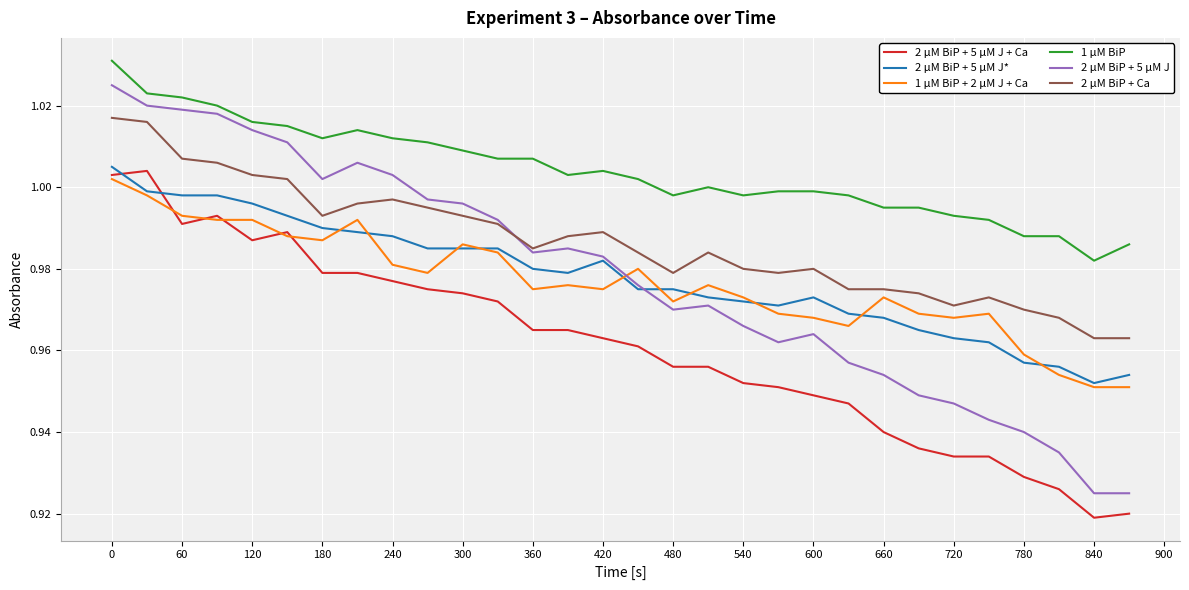

True or false: 2 µM BiP + Ca and 1 µM BiP intersect in this chart.

False